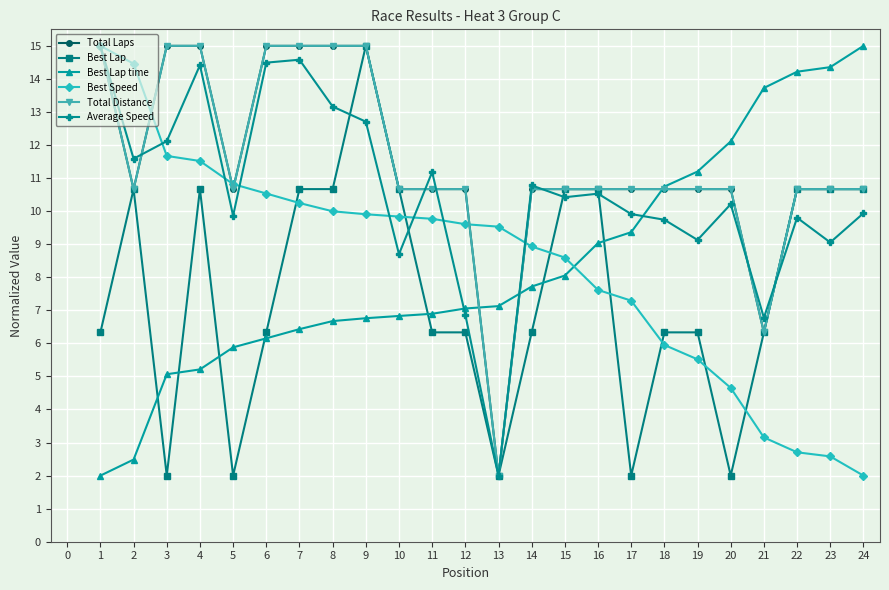

After their last crossing, which series has the higher values: Best Lap or Best Lap time?

Best Lap time